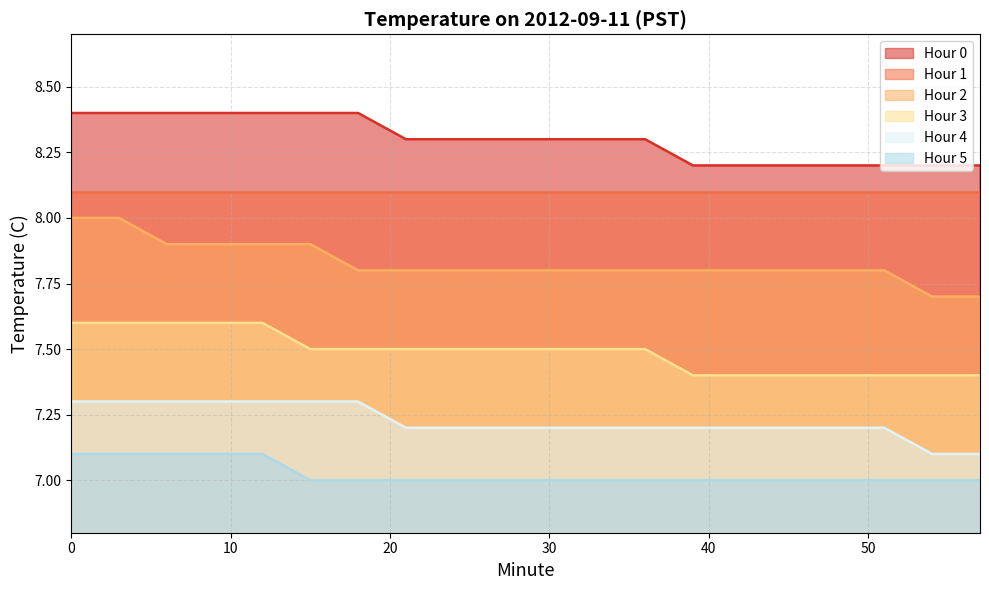

What is the average value of the Hour 3 series?

7.5